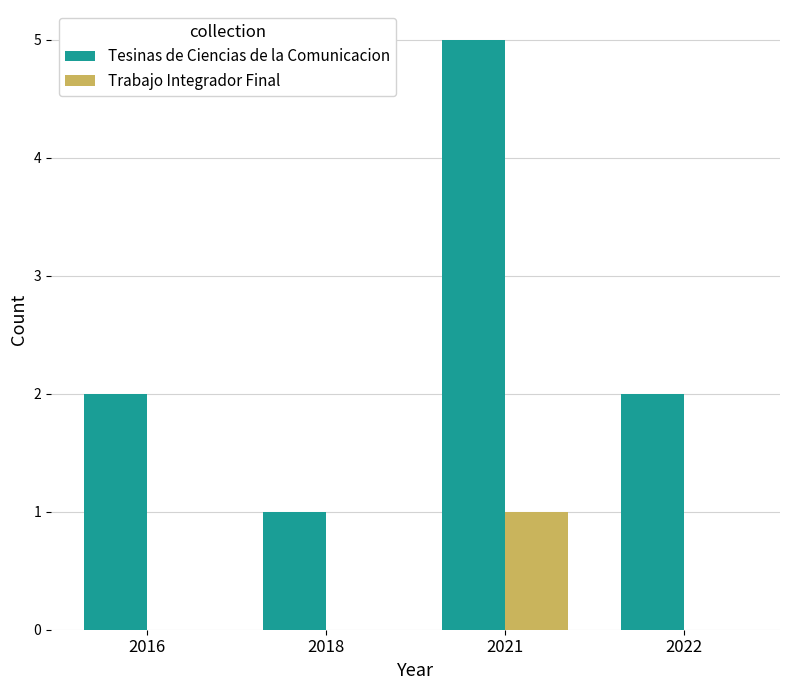

Which series changed the most between 2021 and 2022?

Tesinas de Ciencias de la Comunicacion